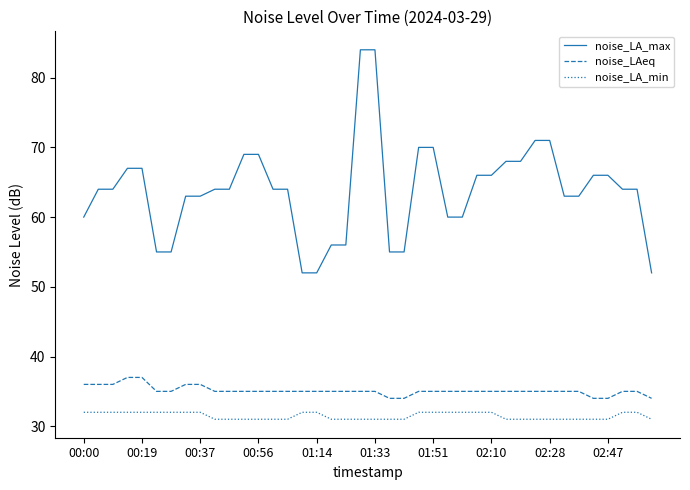

Which series has the largest total across all categories?

noise_LA_max